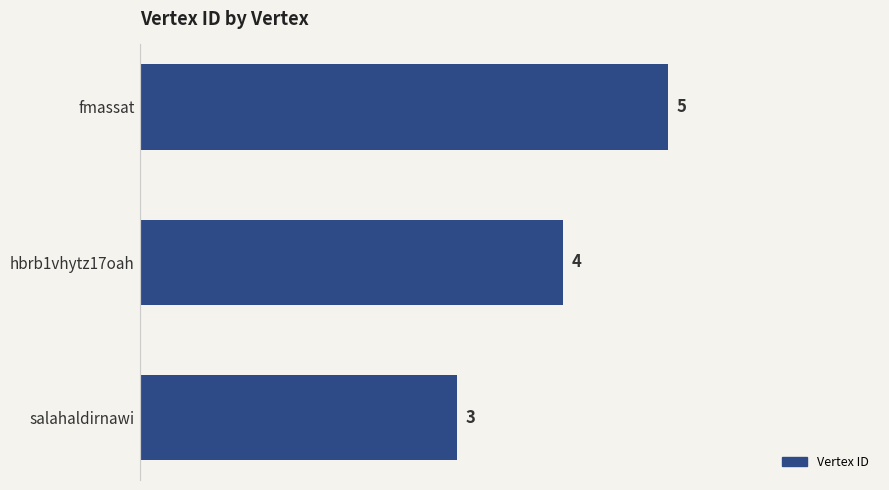

What is the difference between the maximum and minimum values?

2